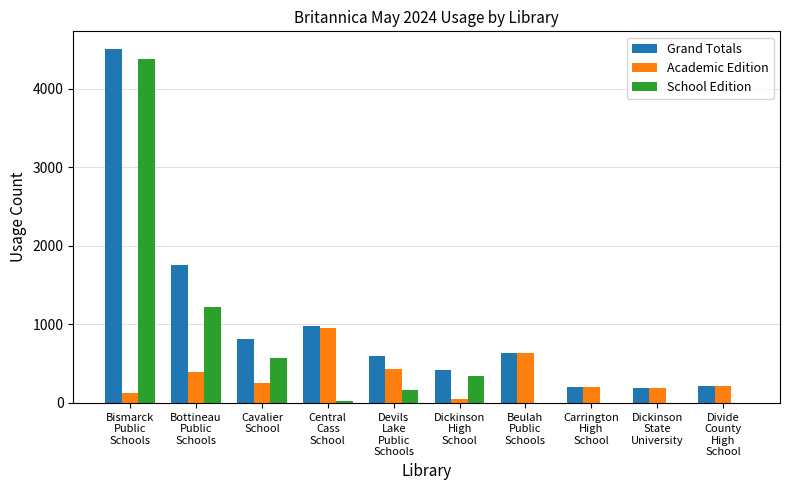

What is the maximum value for Academic Edition?

951